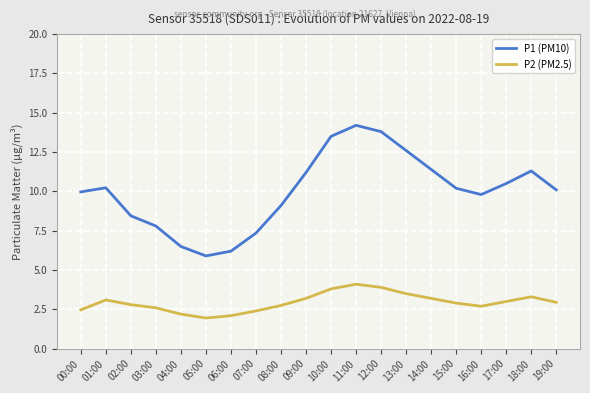

The value of P1 (PM10) at 08:00 is 9.1. True or false?

True